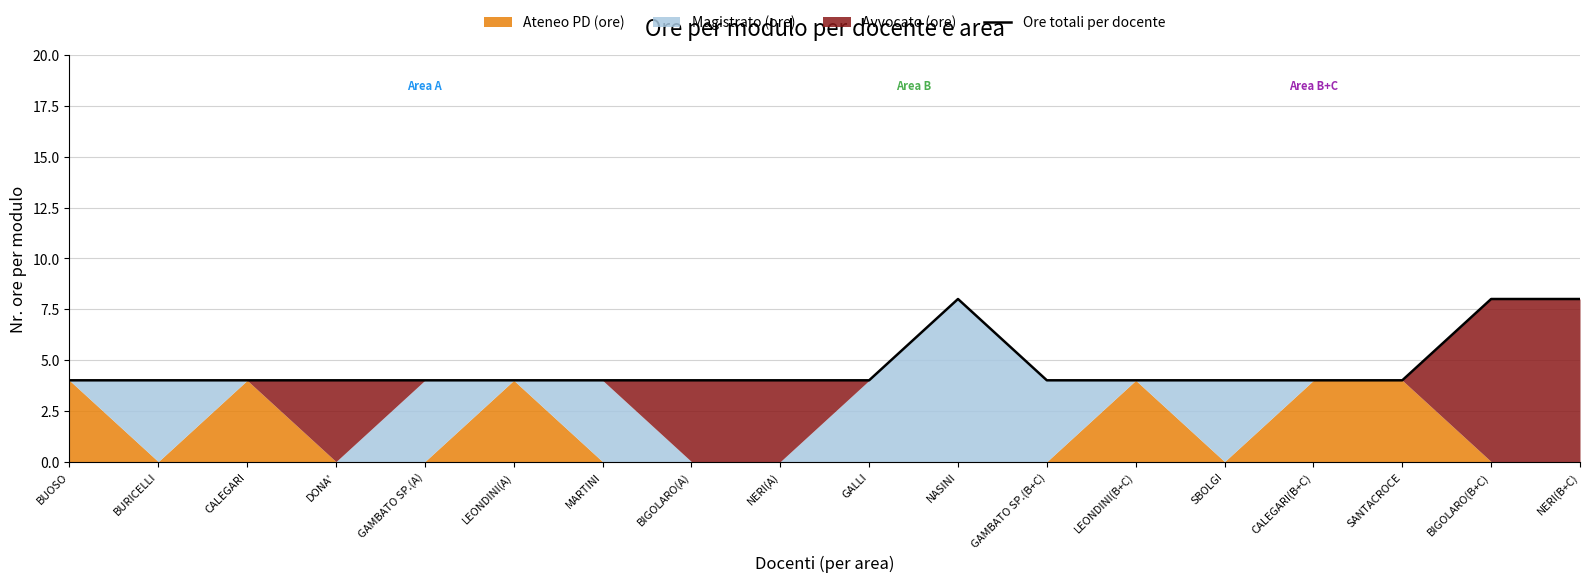

Reading left to right, transcribe all the data shown in this chart.

BUOSO=4	BURICELLI=4	CALEGARI=4	DONA'=4	GAMBATO SP.(A)=4	LEONDINI(A)=4	MARTINI=4	BIGOLARO(A)=4	NERI(A)=4	GALLI=4	NASINI=8	GAMBATO SP.(B+C)=4	LEONDINI(B+C)=4	SBOLGI=4	CALEGARI(B+C)=4	SANTACROCE=4	BIGOLARO(B+C)=8	NERI(B+C)=8